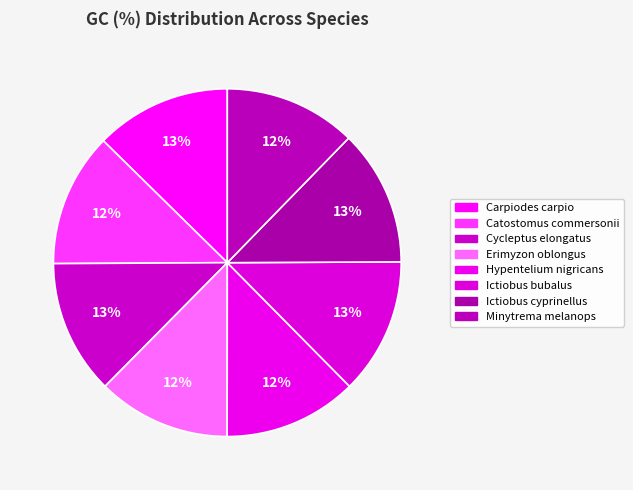

How many slices are in this pie chart?

8